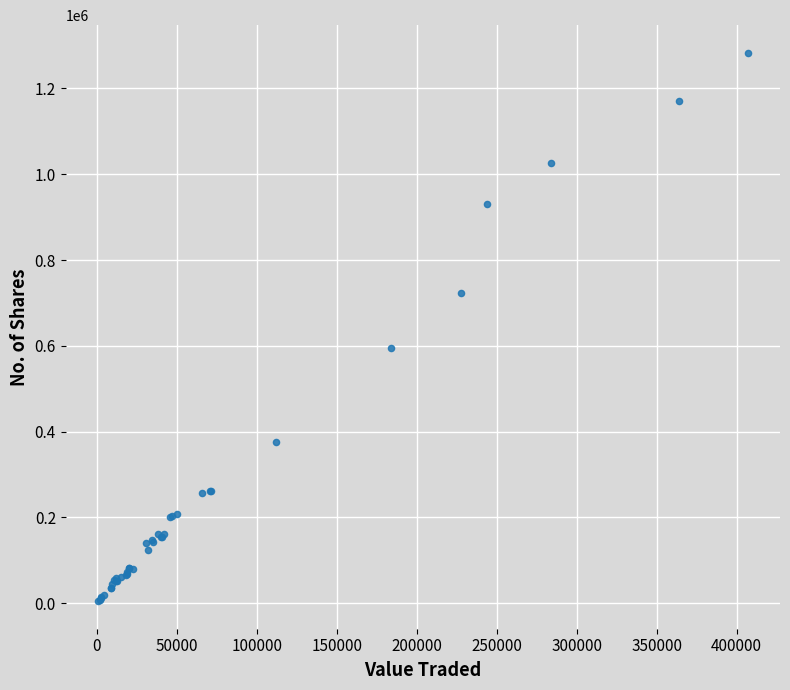

What Y value in the scatter plot is closest to 643996?

595269